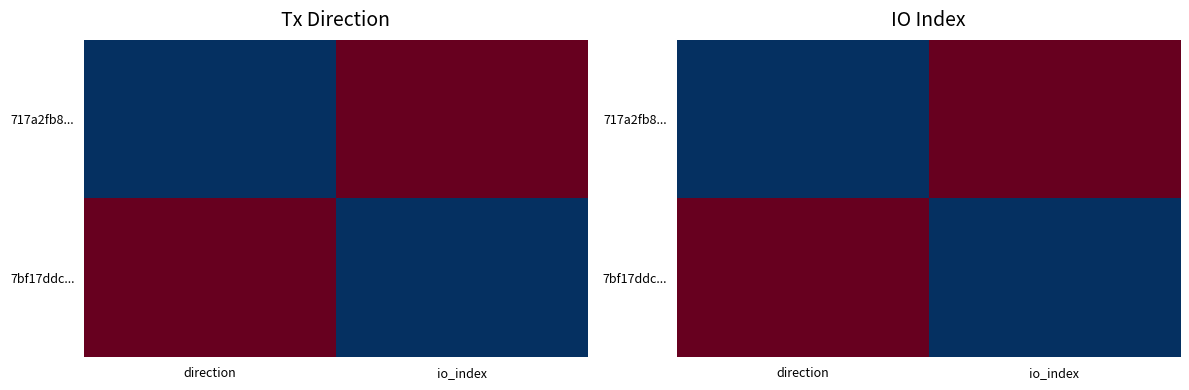

The 7bf17ddc... series shows 1 at direction. True or false?

True